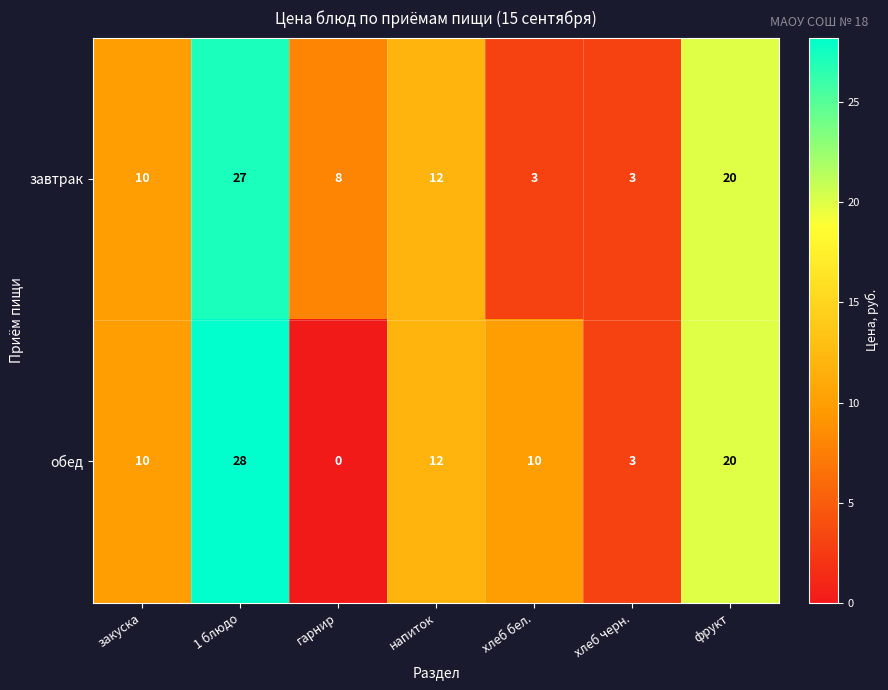

At which category is the sum across all series the highest?

1 блюдо